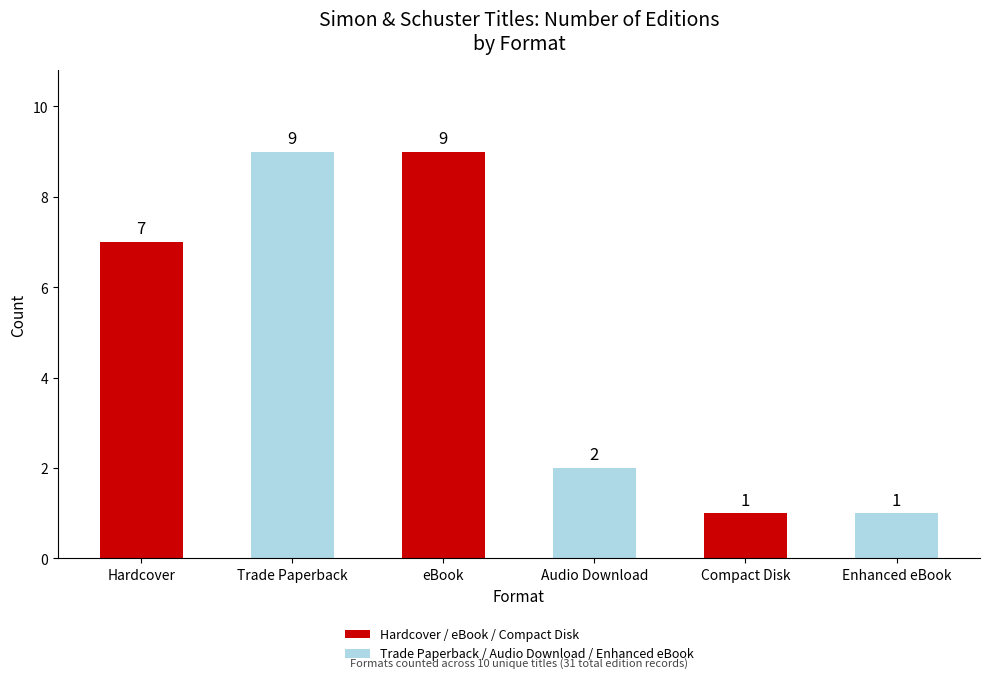

How many bars are there in total?

6